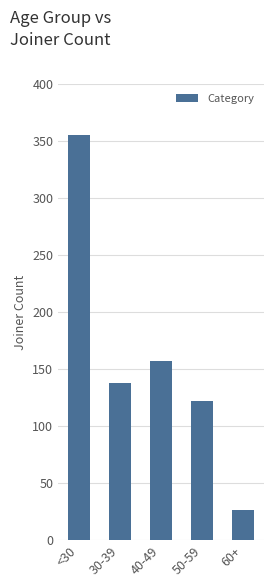

Reading left to right, list all the values displayed in this chart.

355	138	157	122	26